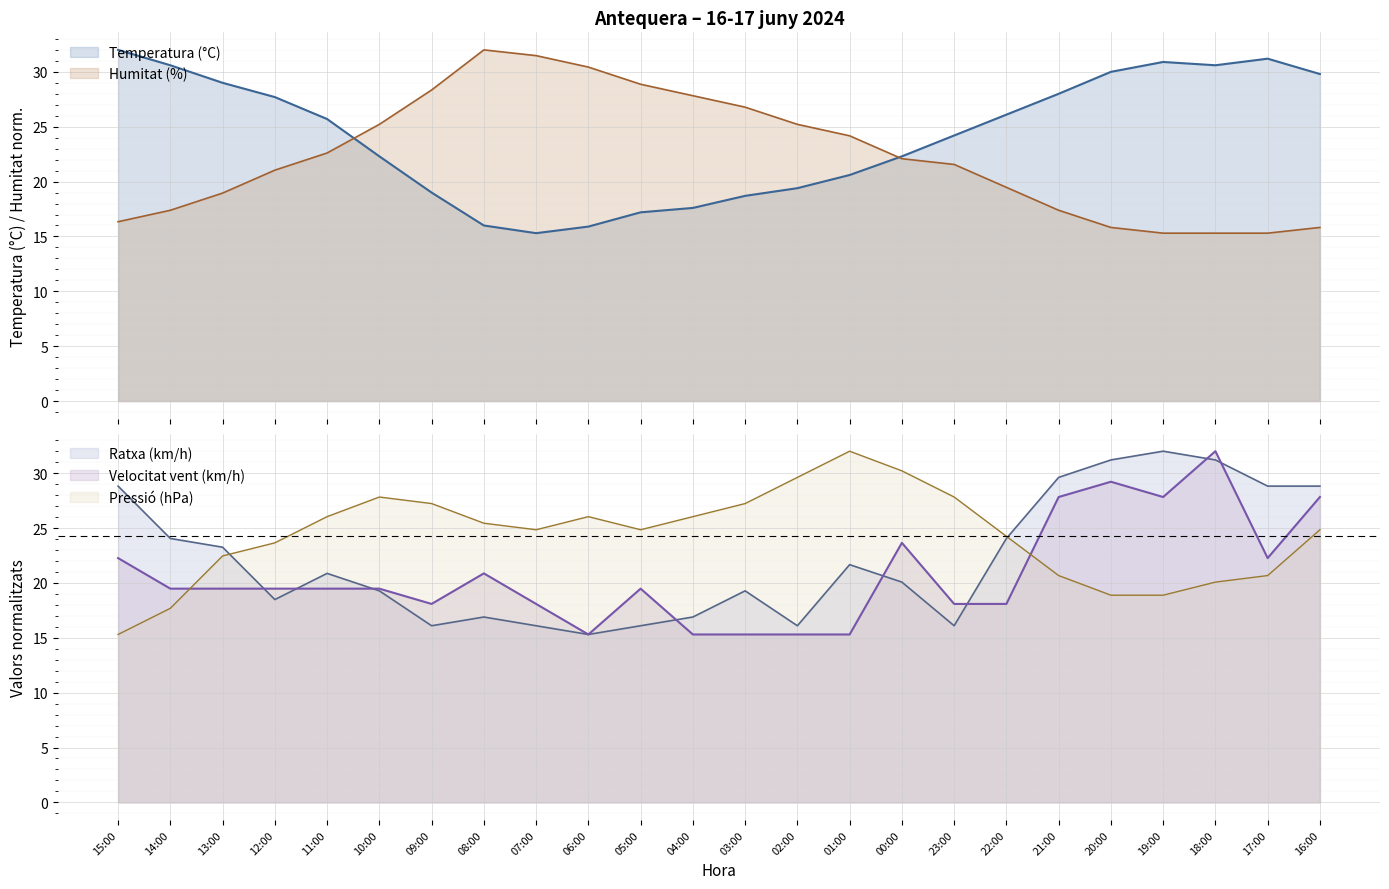

What is the average value of the Ratxa (km/h) series?

22.1